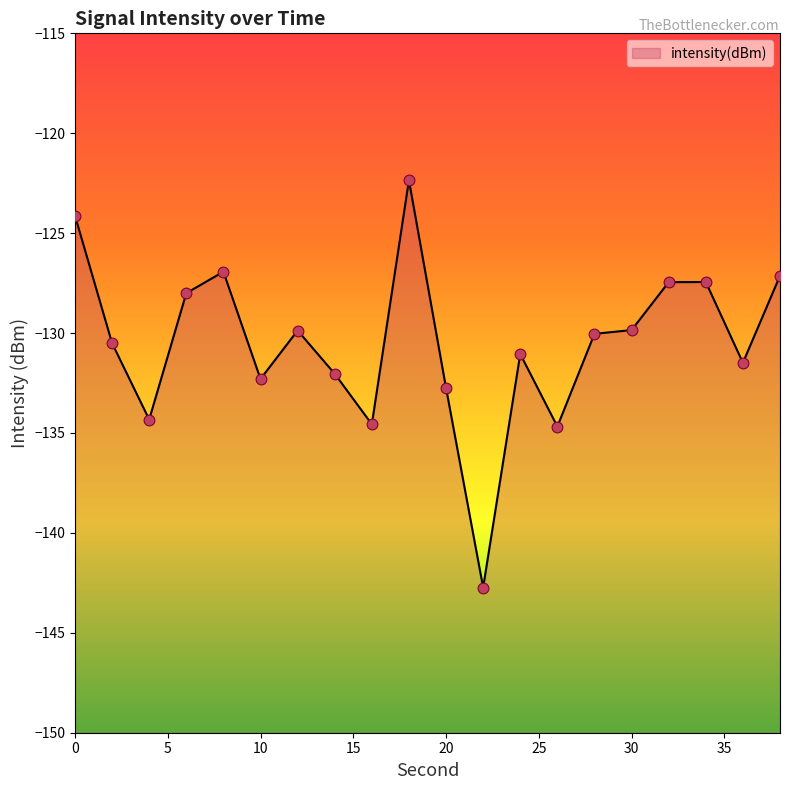

What is the change in value from 0 to 6?

-3.9